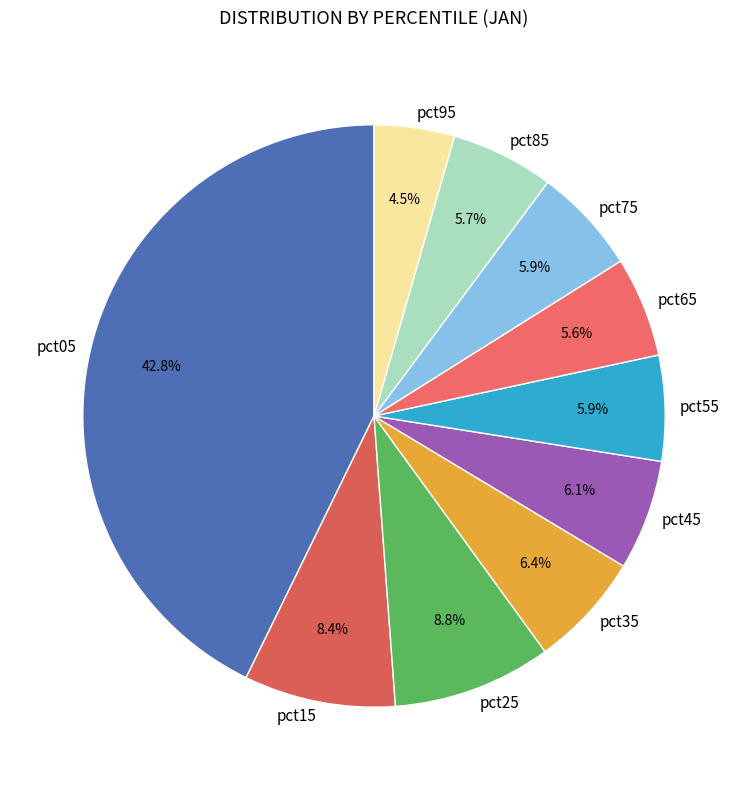

Count the number of slices in the pie.

10